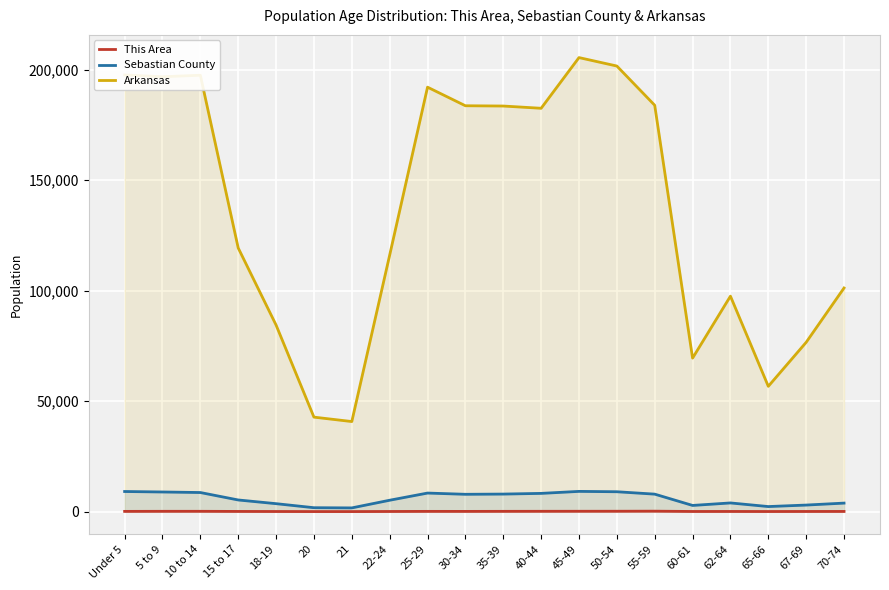

What is the difference between the maximum and minimum values in the Arkansas series?

164774